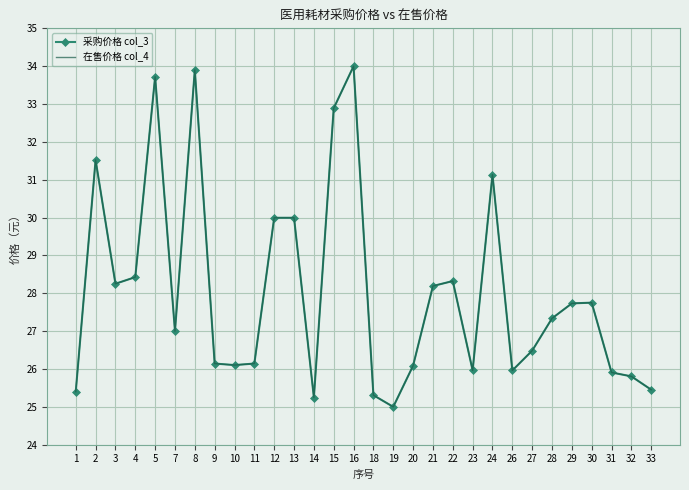

What is the total value across all series at 1?

50.8